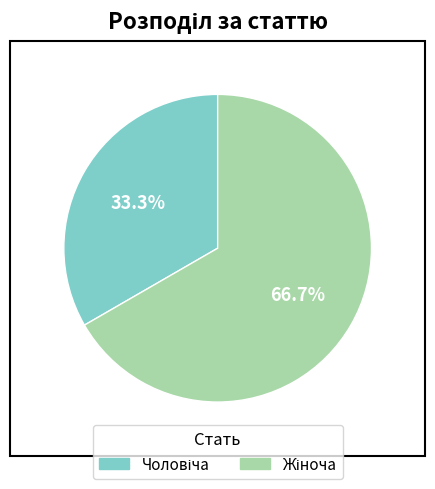

Is there any slice that represents more than half of the pie?

Yes